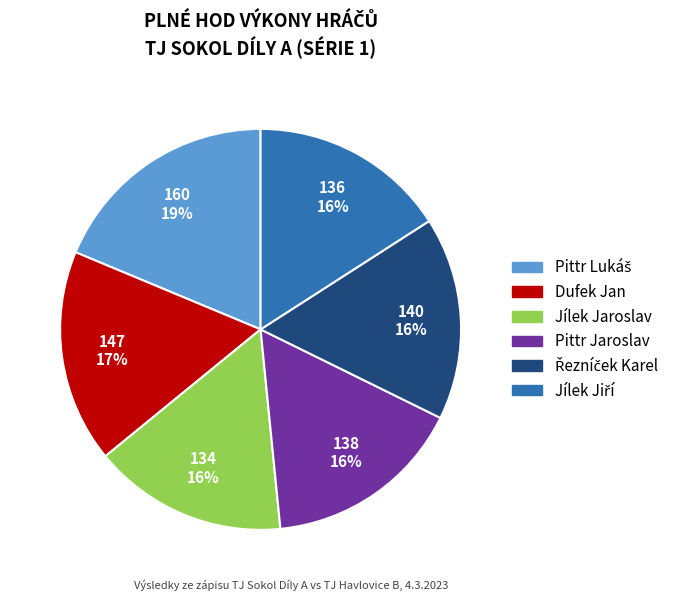

What percentage is the Pittr Jaroslav slice, to the nearest percent?

16%